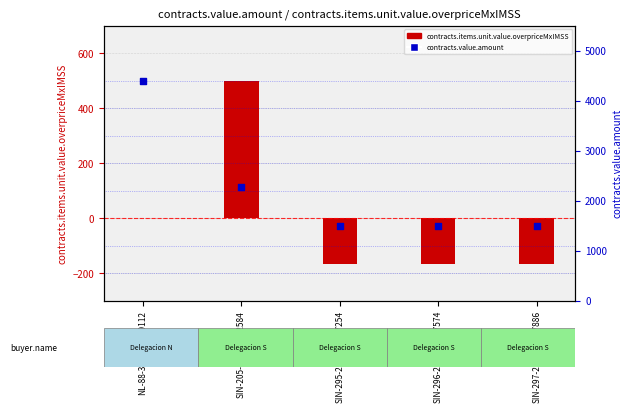

Which series contains the highest Y value?

contracts.value.amount